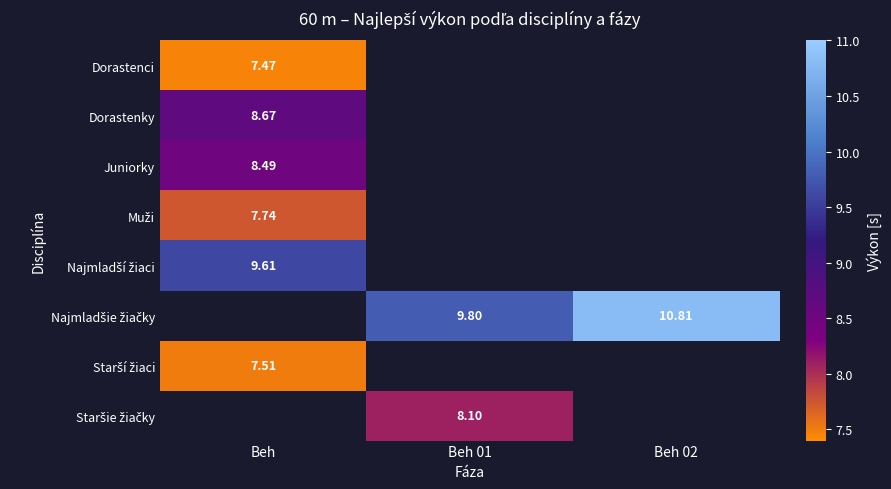

Which label corresponds to the largest value in the chart?

Beh 02